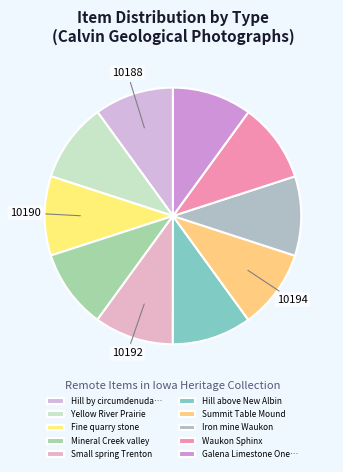

What is the ratio of the value at Summit Table Mound to the value at Iron mine Waukon?

1.0